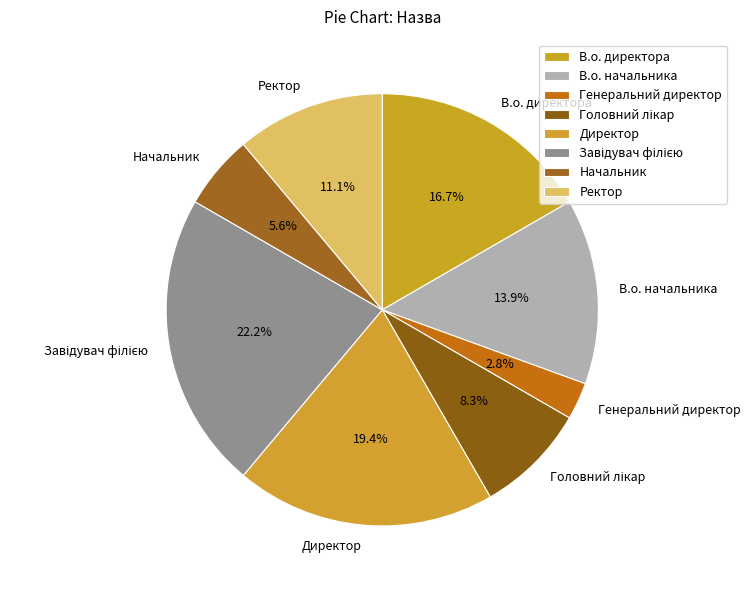

True or false: Генеральний директор accounts for 3% of the total.

True